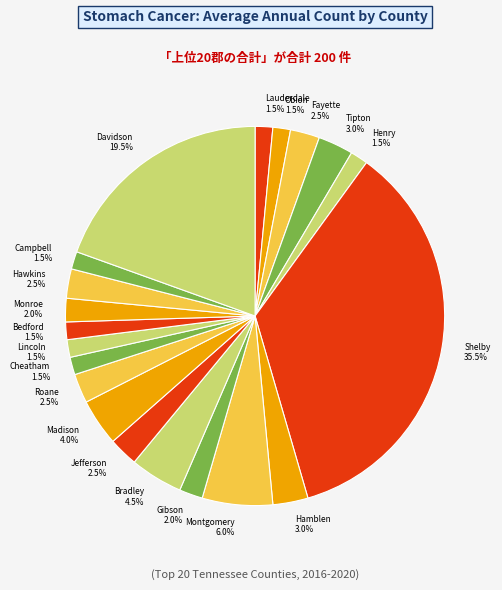

What percentage is NOT represented by Hawkins?

97.5%